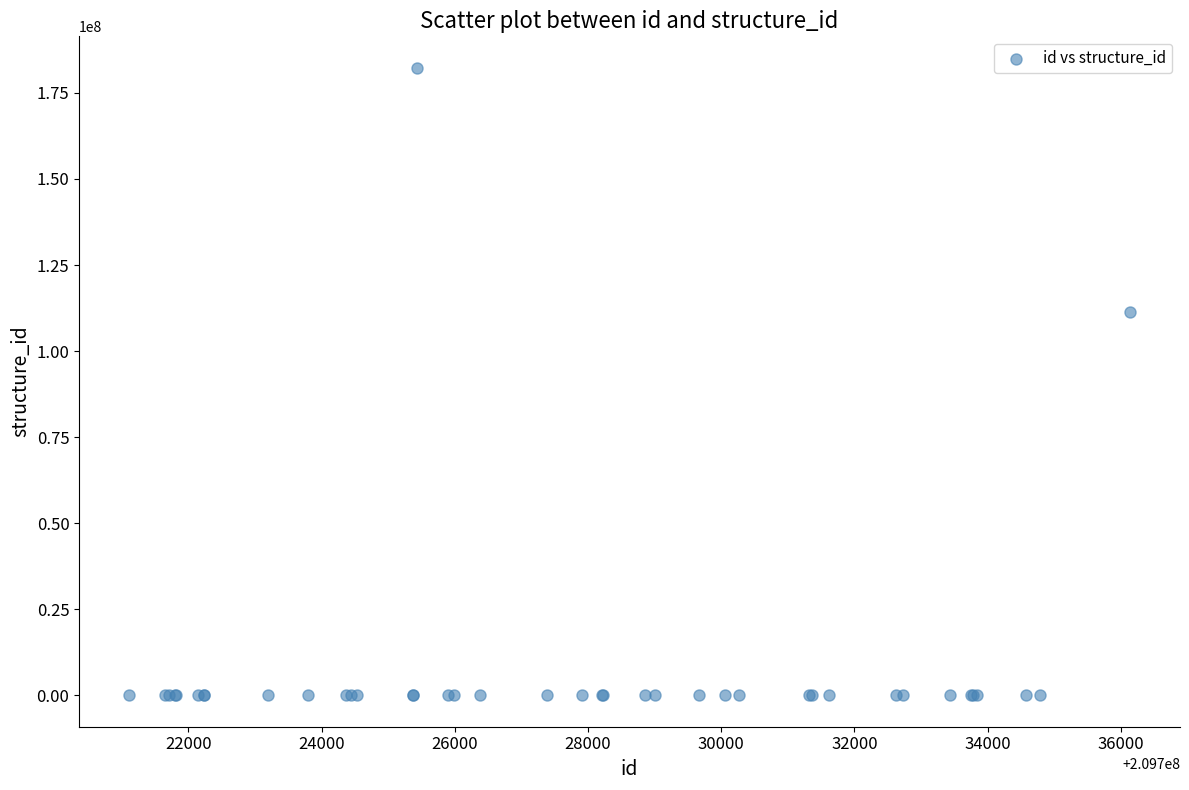

What Y value in the scatter plot is closest to 91152858?

111220898